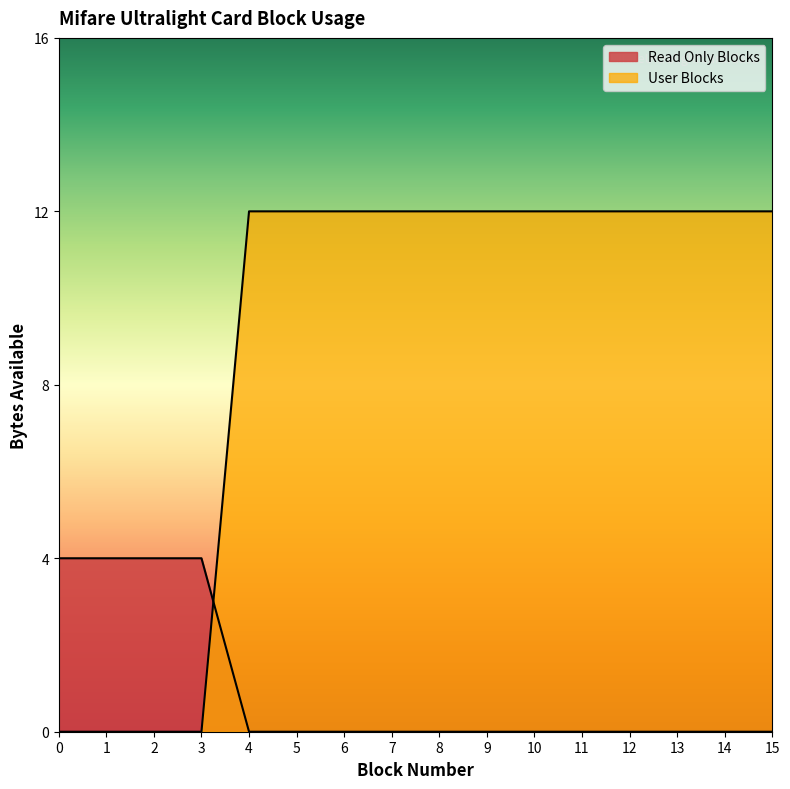

Does the chart have visible grid lines?

No